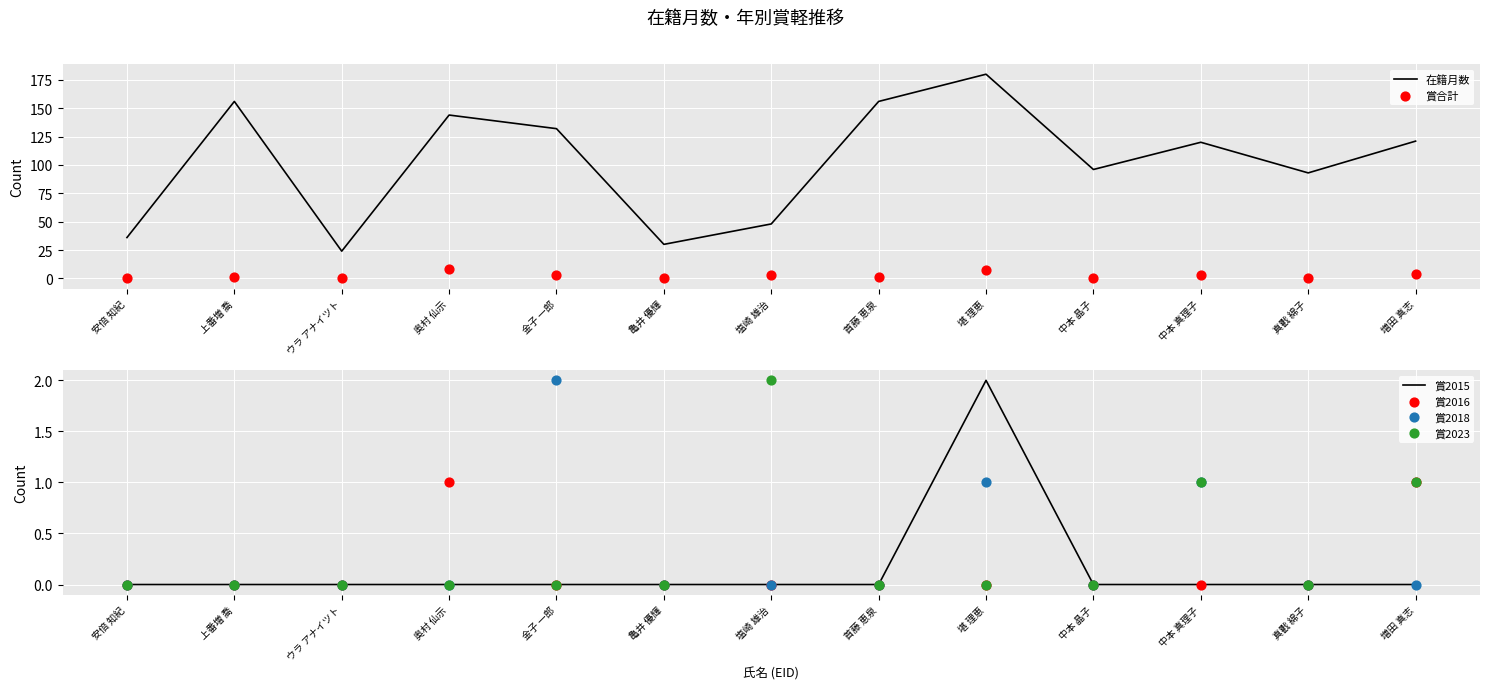

What is the total value across all series at 金子 一郎?

137